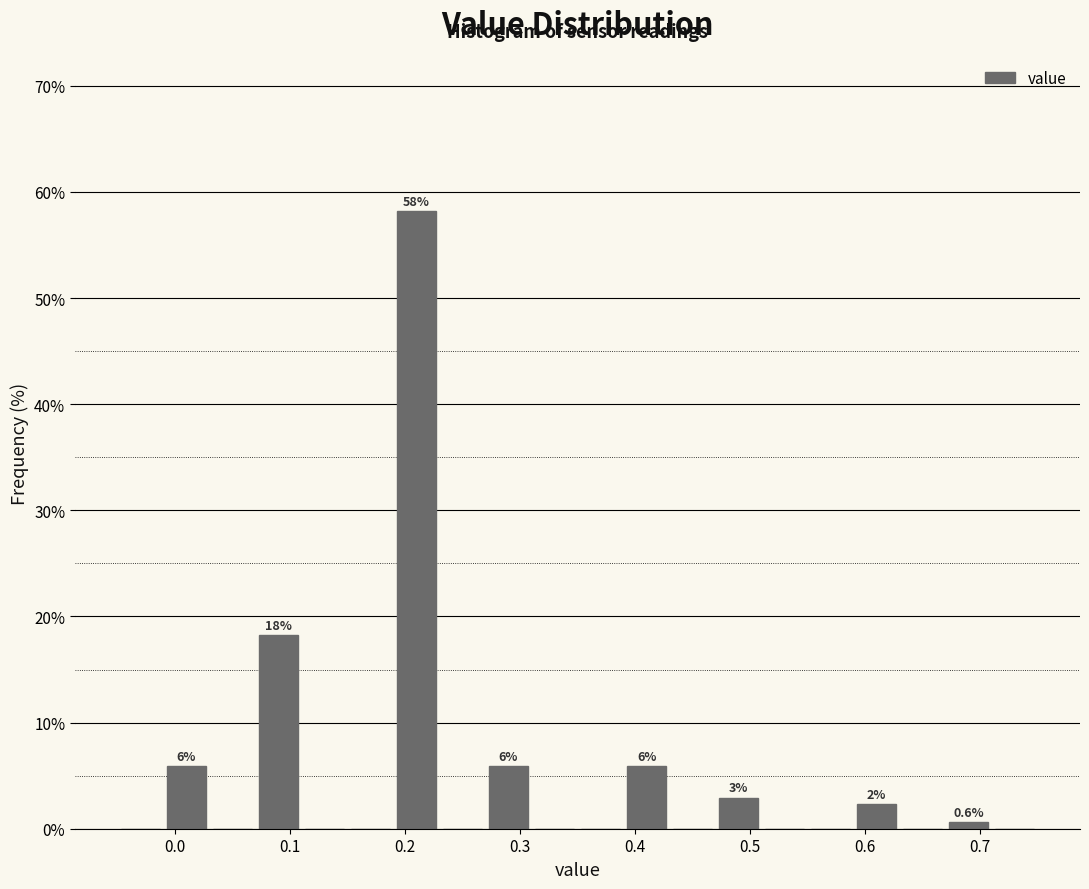

Which range on the x-axis has the tallest bar?

0.19 to 0.23